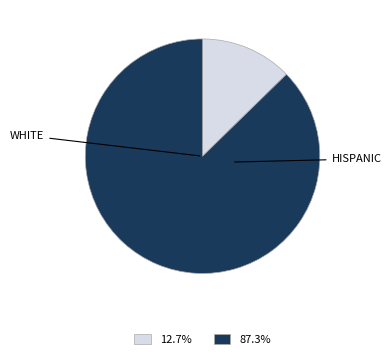

Is there a majority slice in this chart?

Yes